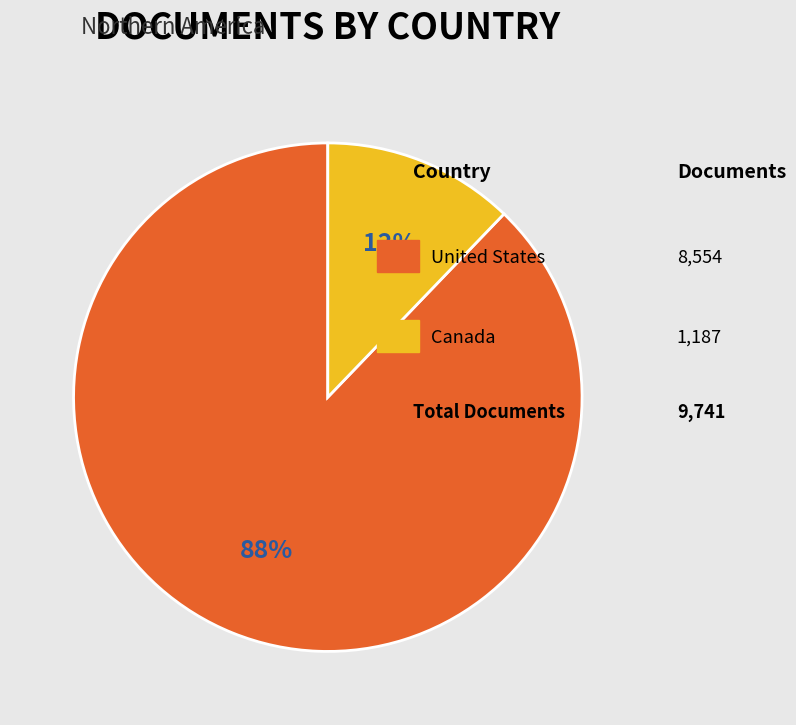

To the nearest percent, what is the average slice percentage?

50%